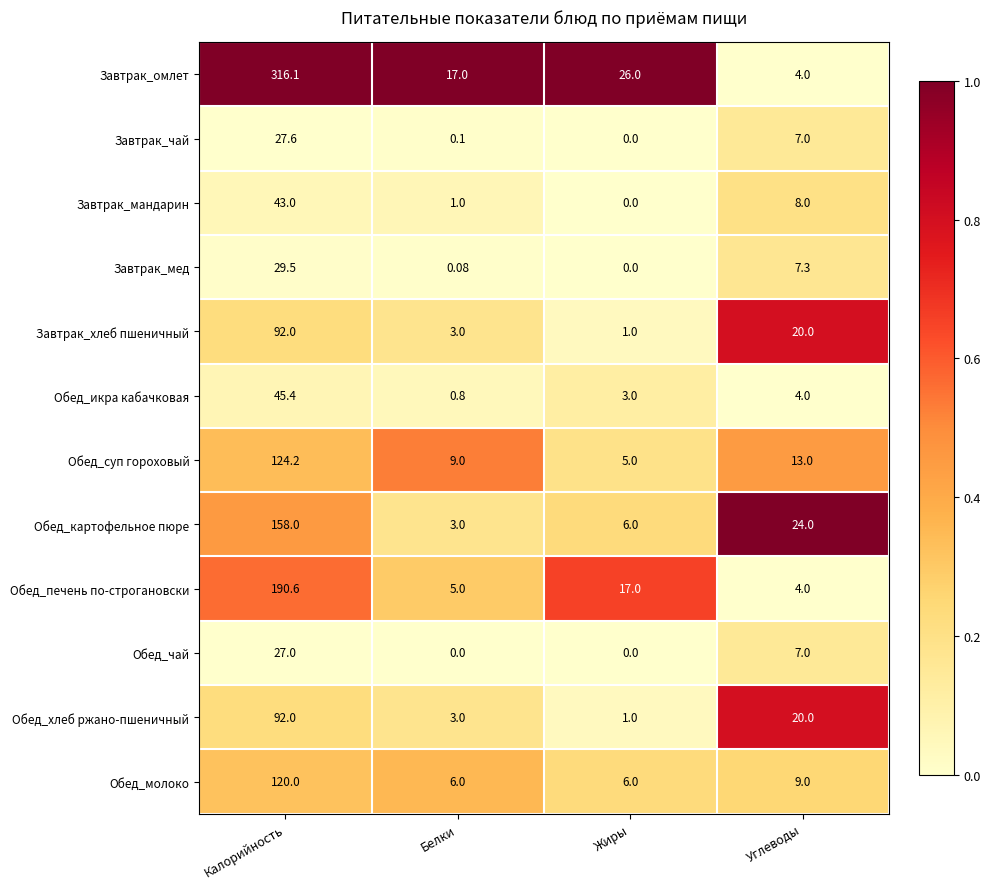

Which series has the widest spread of values?

Завтрак_омлет